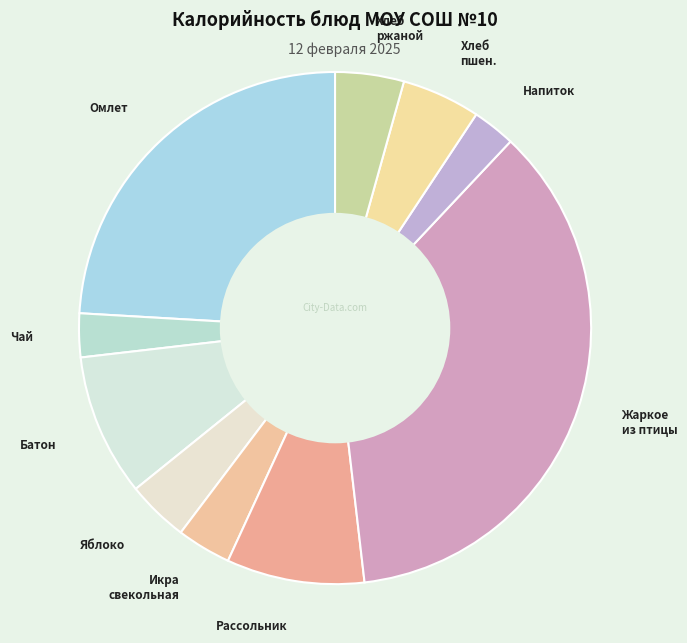

What is the largest slice in the pie chart?

Жаркое из птицы